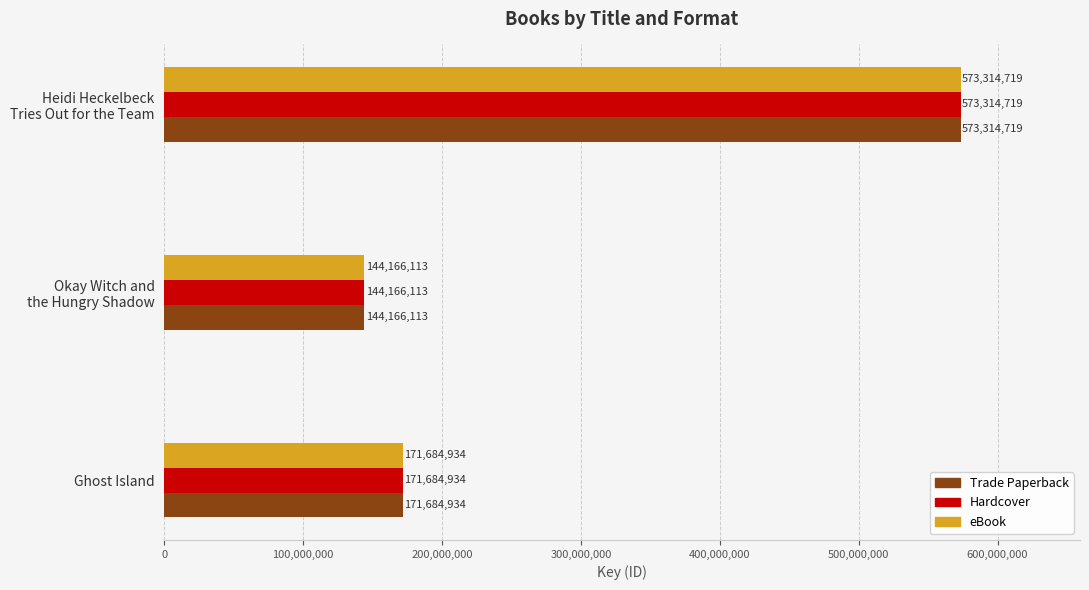

The value of Trade Paperback at Ghost Island is 250149941. True or false?

False